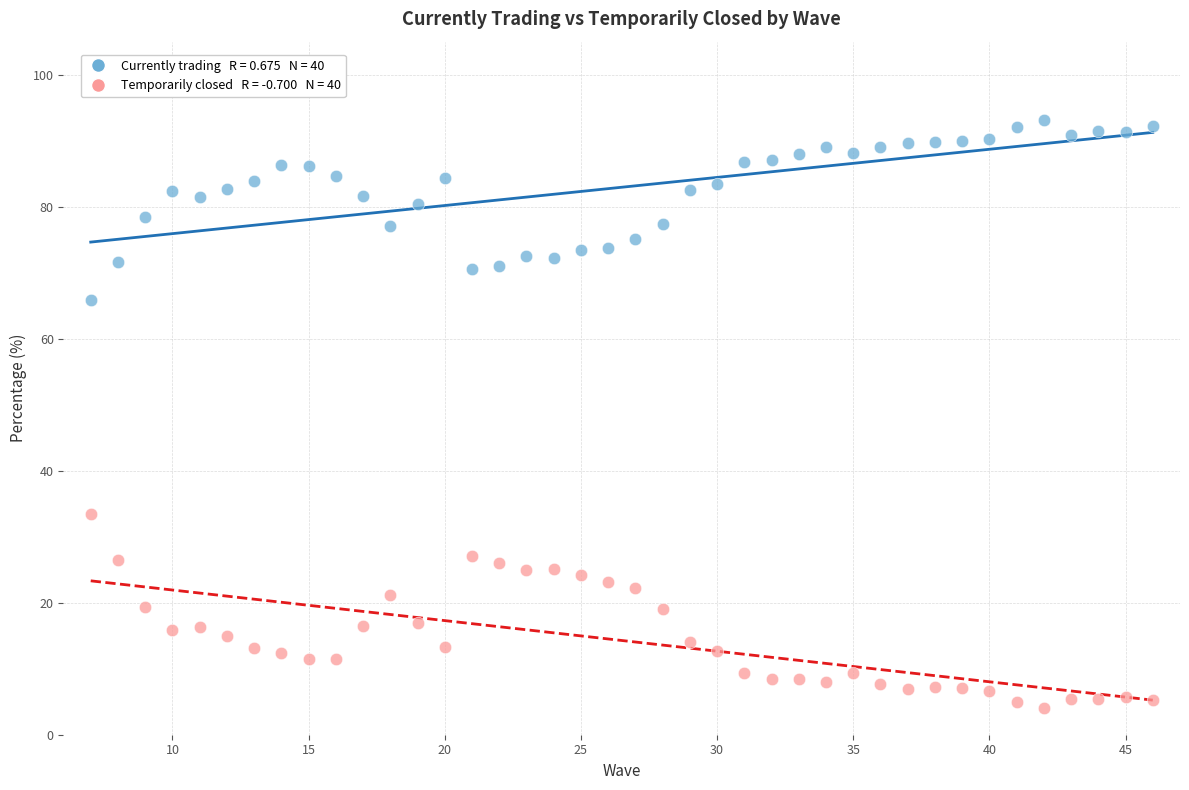

Across all series, what Y value is closest to 48?

33.4